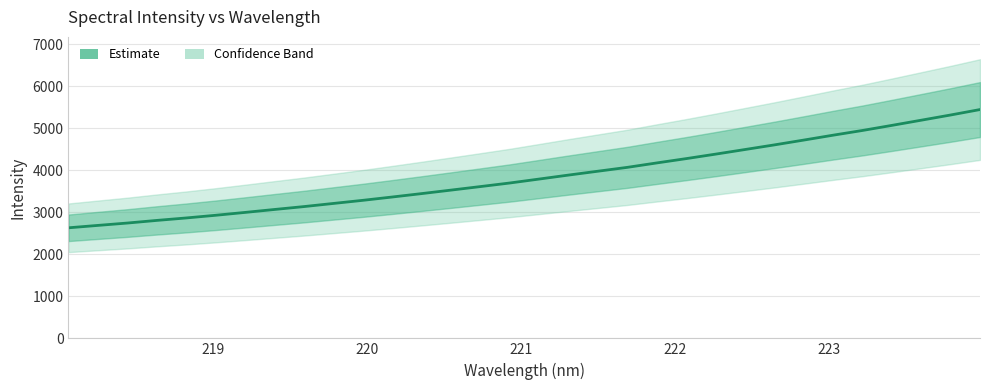

What is the difference between the maximum and minimum values?

2812.8